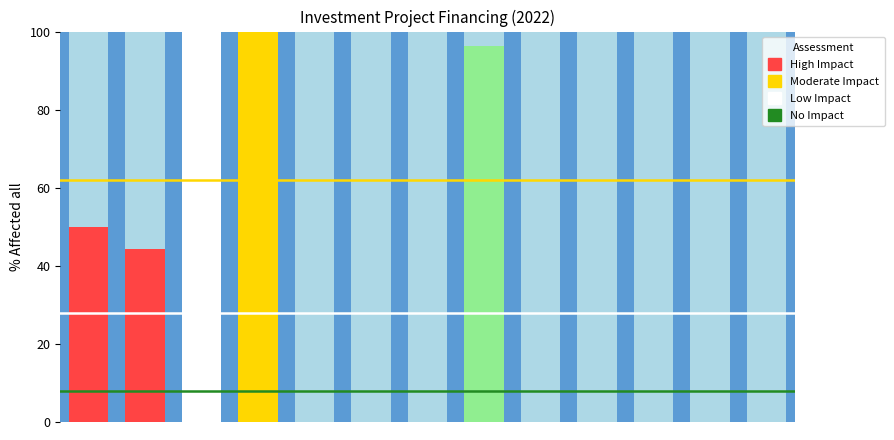

How many data points does each series have?

13